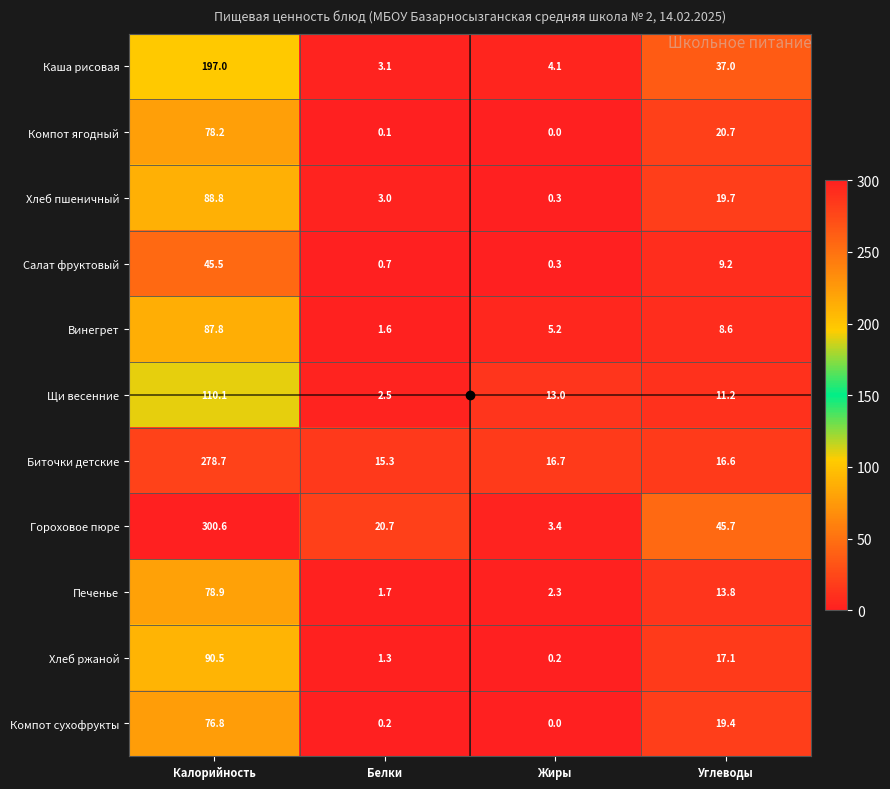

How many data points does each series have?

4